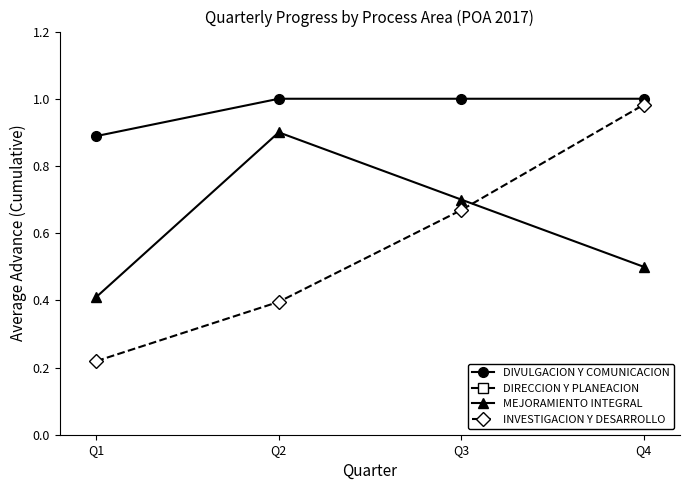

At Q1, list the series in order from smallest to largest.

INVESTIGACION Y DESARROLLO, MEJORAMIENTO INTEGRAL, DIVULGACION Y COMUNICACION, DIRECCION Y PLANEACION